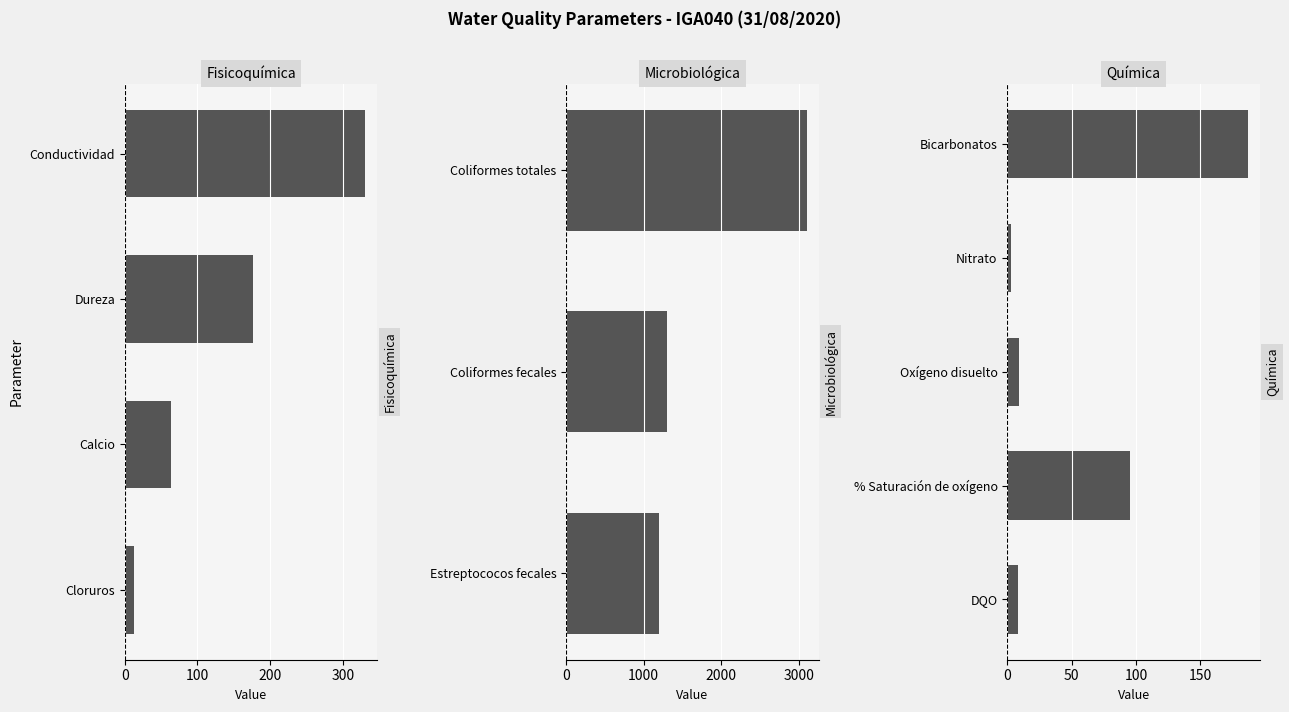

What is the total value across all series at 1?

6294